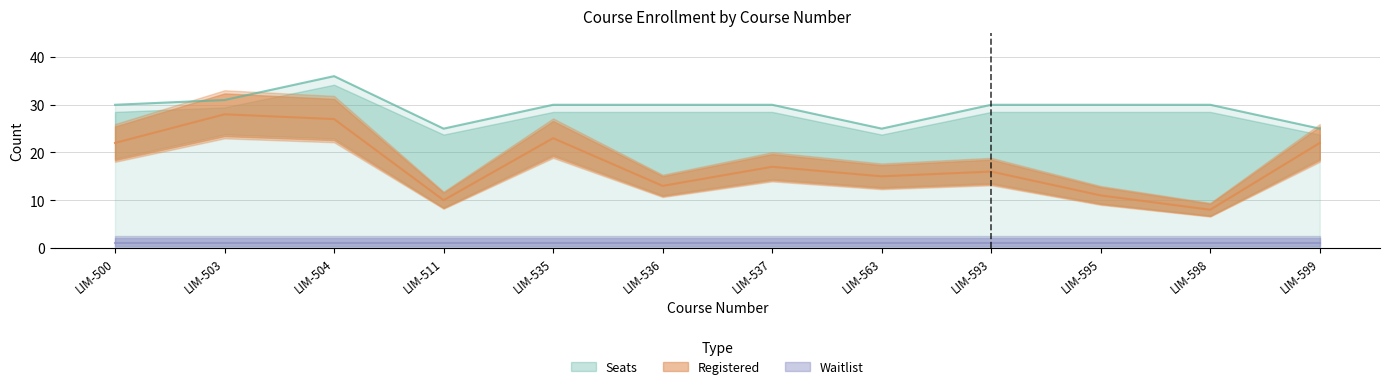

Where is the first local maximum for Seats?

LIM-504